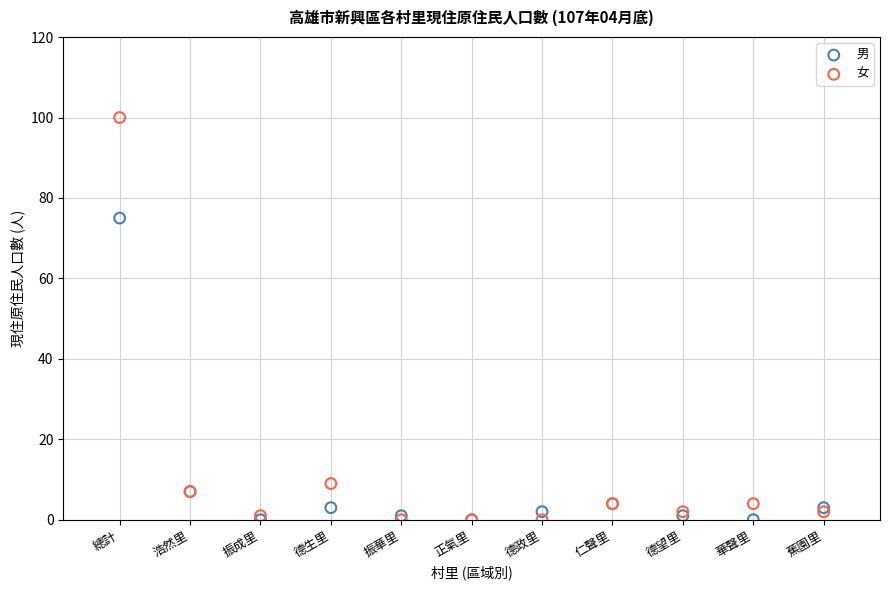

In the 男 series, what Y value is closest to 37?

7